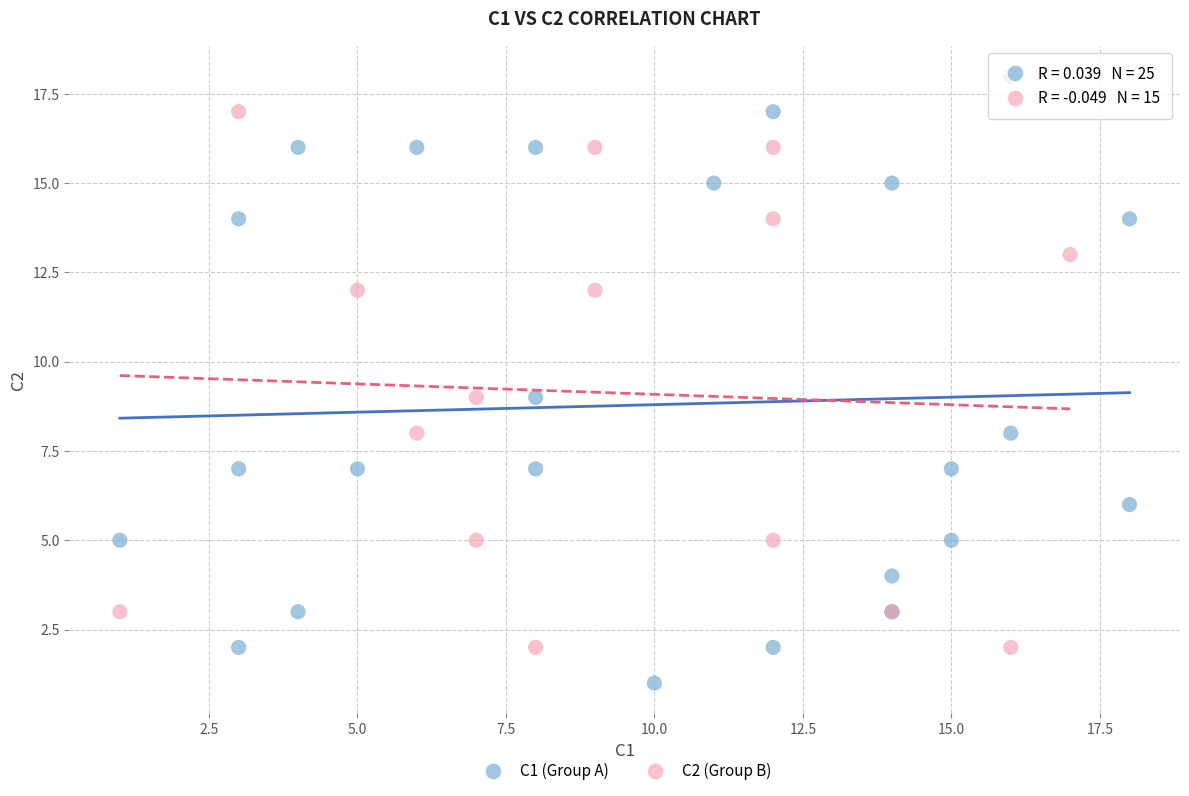

Which series reaches the minimum Y coordinate?

C1 (Group A)